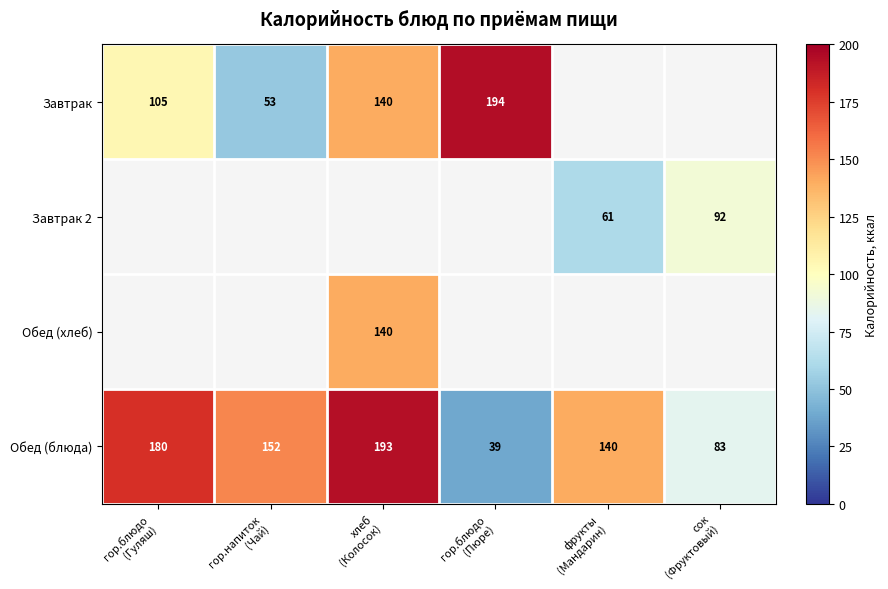

What is the highest value of the Обед (блюда) series?

193